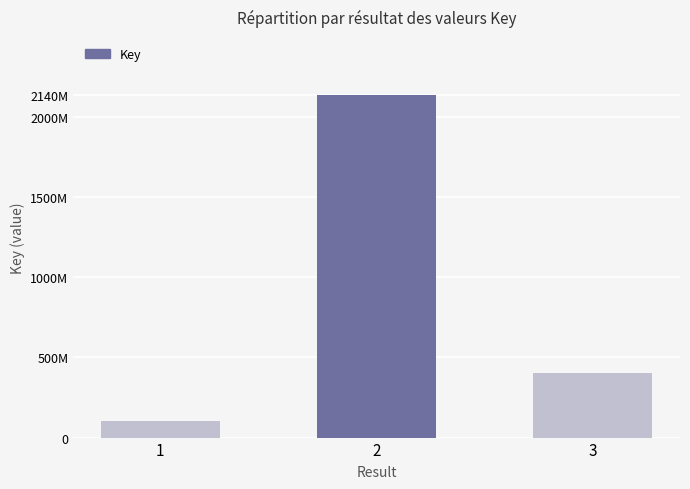

Does the chart contain any negative values?

No